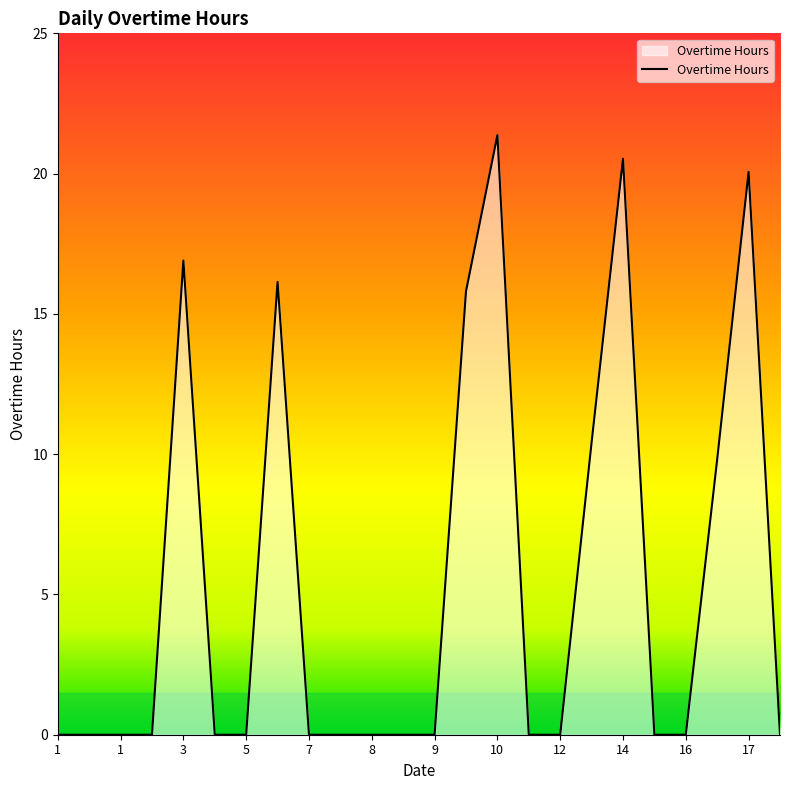

What is the maximum value shown in the chart?

21.4